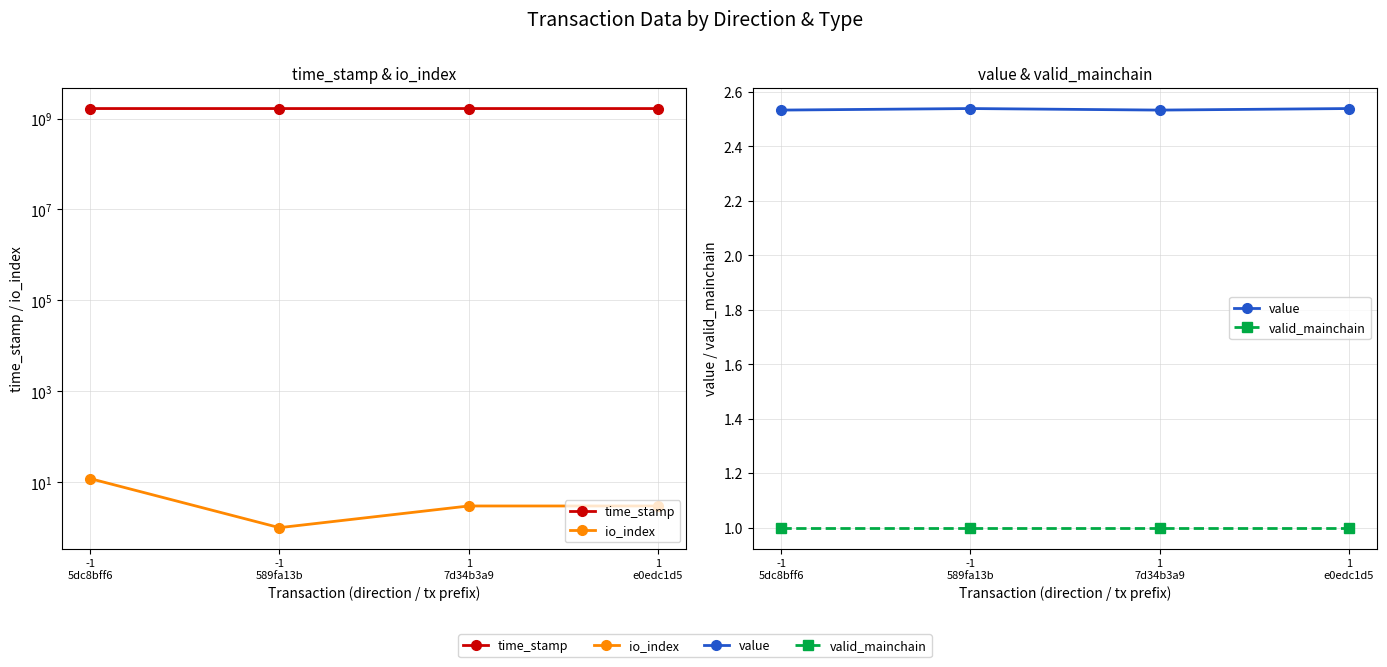

Is the value of valid_mainchain at -1
5dc8bff6 greater than the value of value at -1
5dc8bff6?

No